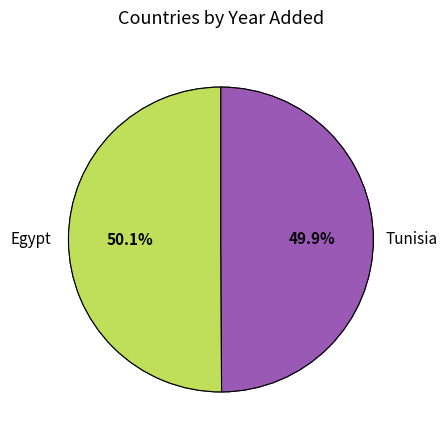

Is the sum of Tunisia and Egypt greater than half?

Yes